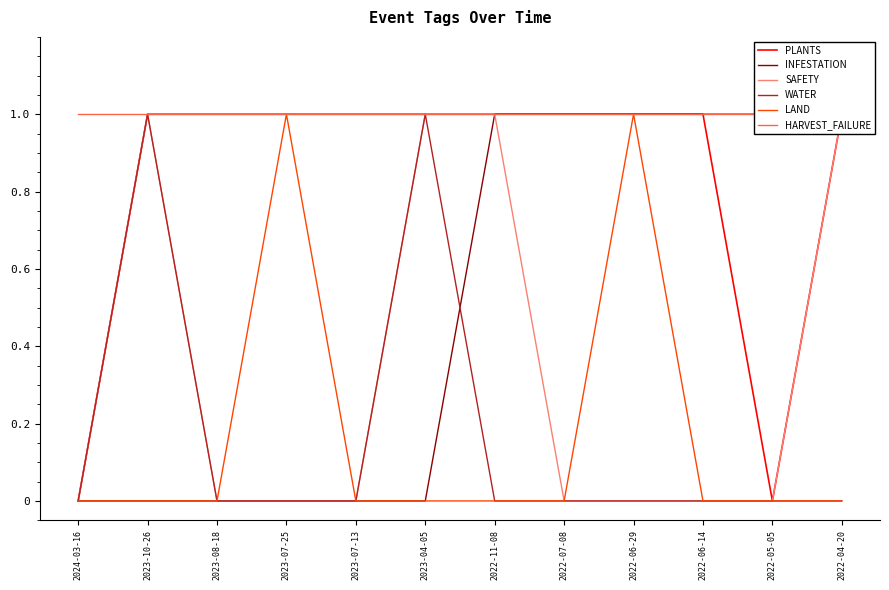

What is the total value across all series at 2023-07-25?

3